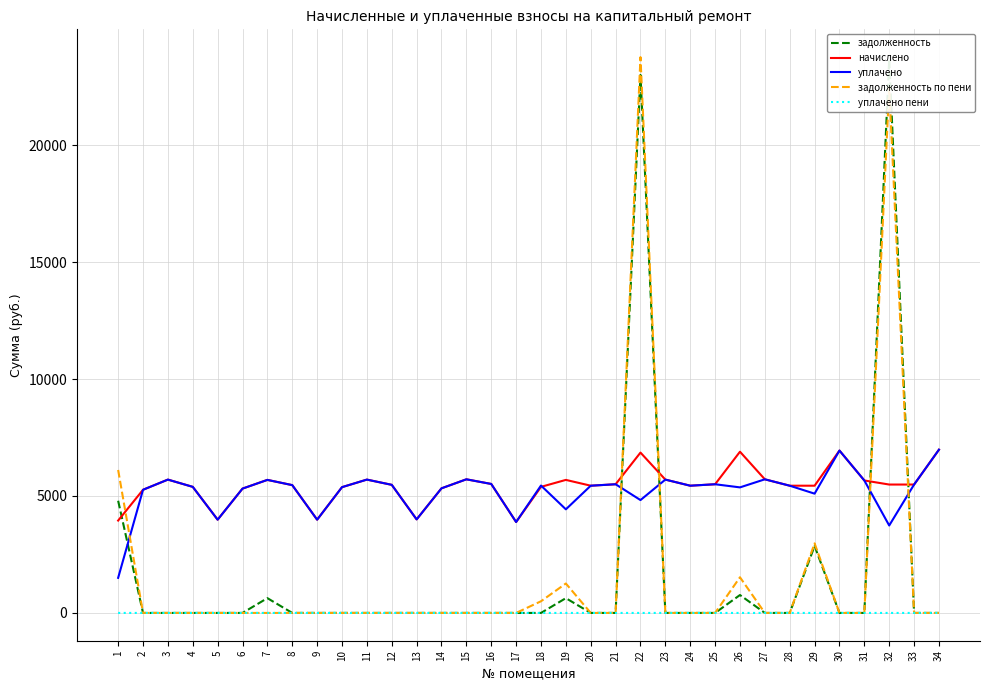

Which series has the widest spread of values?

задолженность по пени